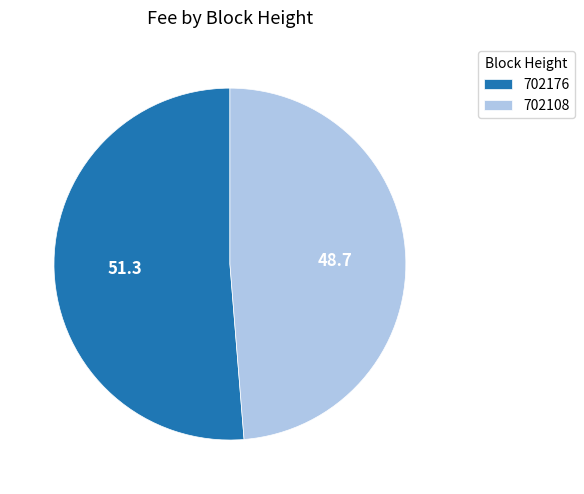

True or false: 702108 accounts for 49% of the total.

True